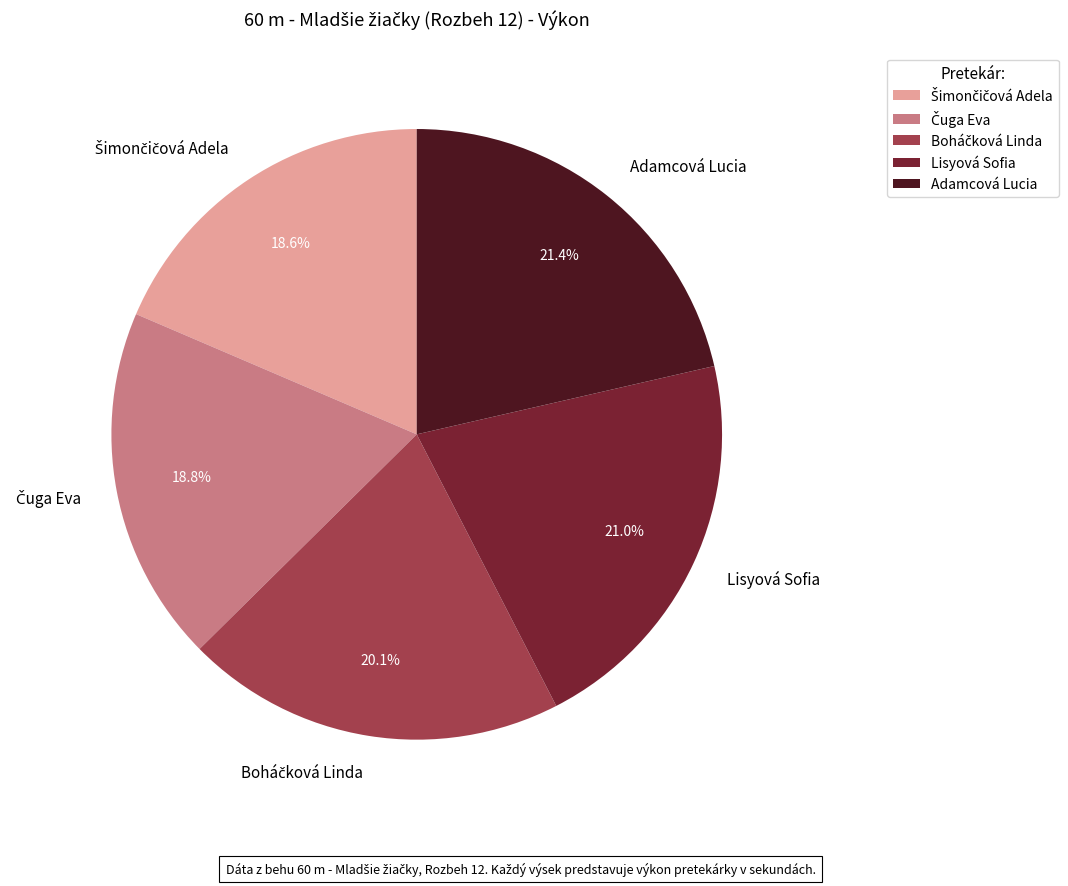

True or false: Adamcová Lucia accounts for 21% of the total.

True